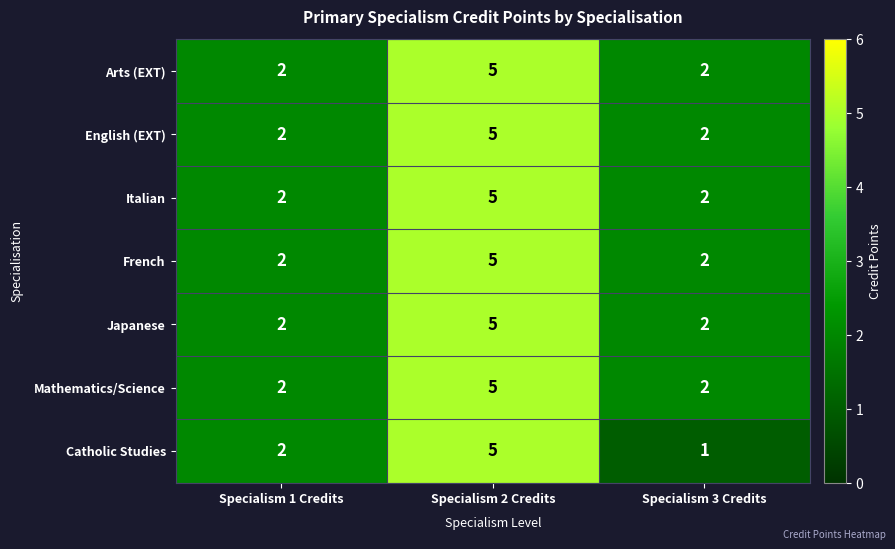

What is the difference between the Mathematics/Science values at Specialism 2 Credits and Specialism 1 Credits?

3